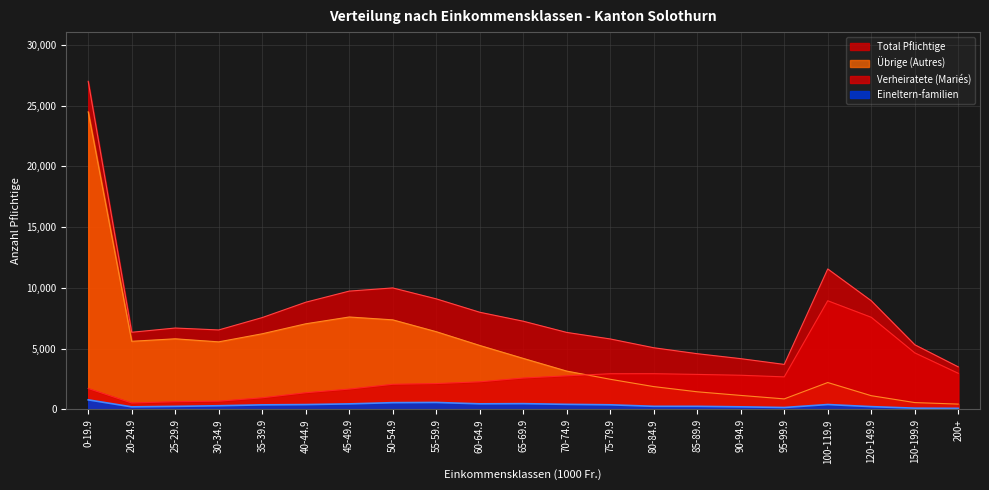

List the series in order of their peak value, highest first.

Total Pflichtige, Übrige (Autres), Verheiratete (Mariés), Eineltern-familien